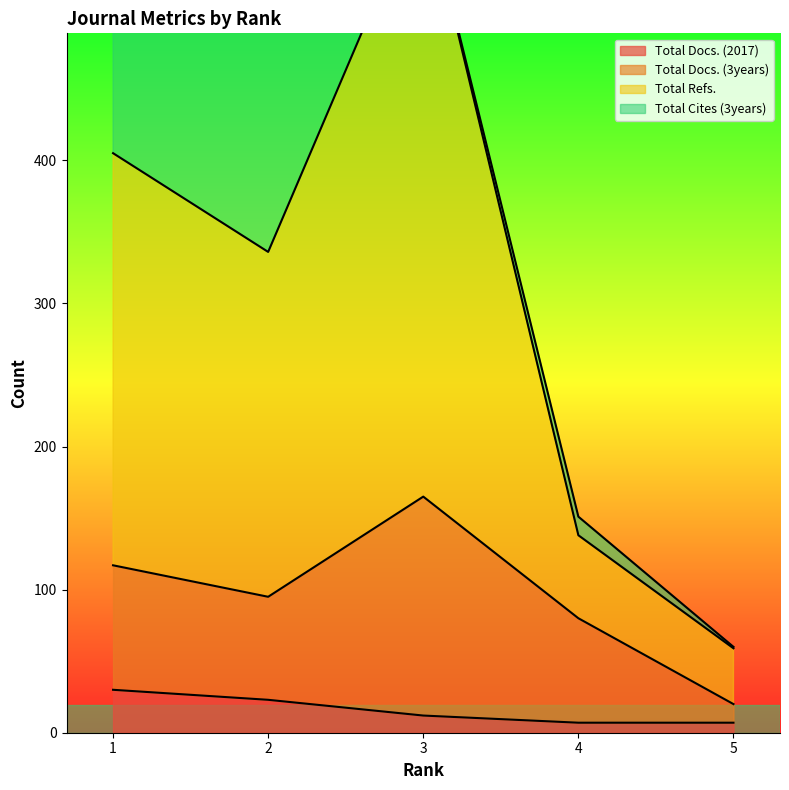

True or false: Total Docs. (3years) and Total Docs. (2017) intersect in this chart.

False